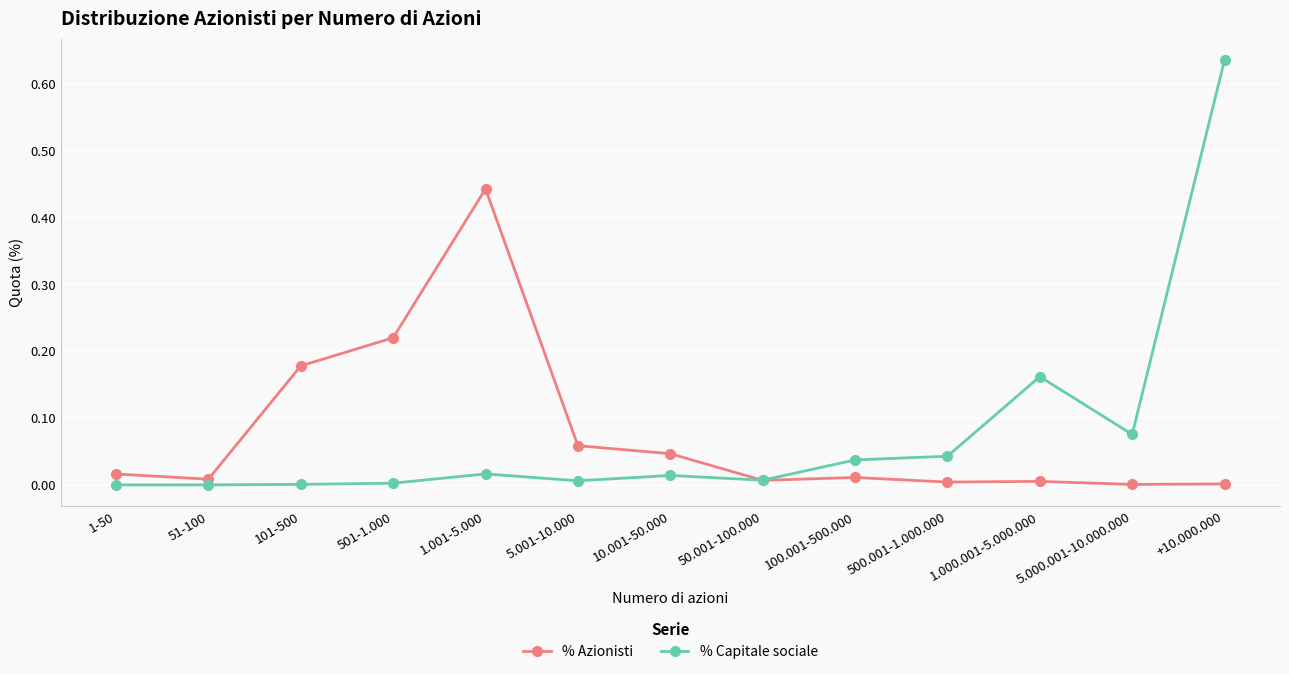

Is it true that % Capitale sociale equals 0.0 at 1-50?

True